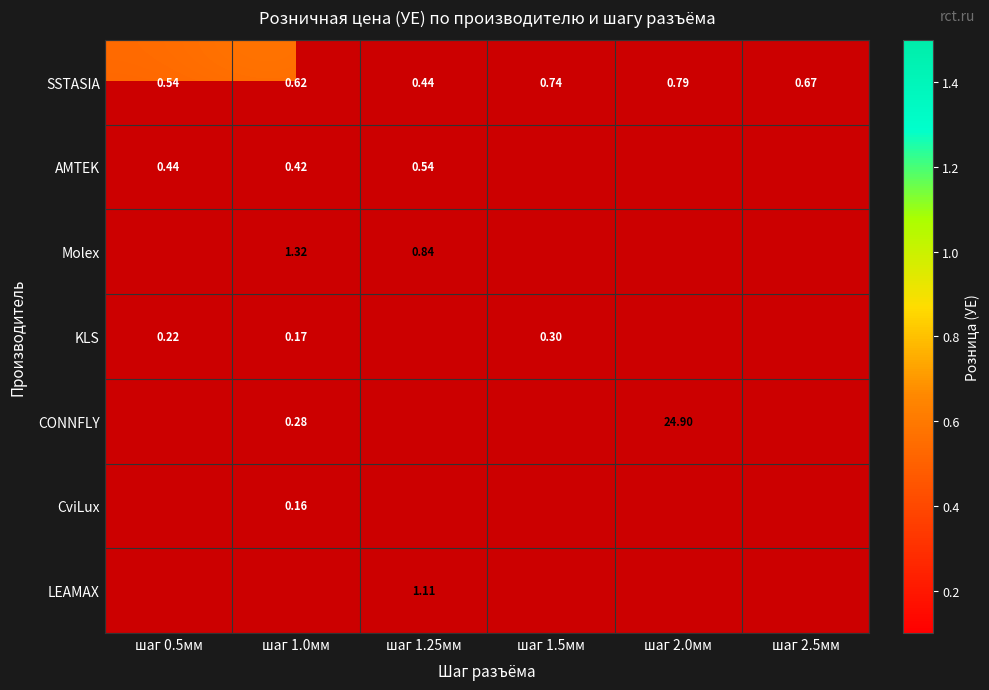

What is the sum of the AMTEK values at шаг 1.0мм and шаг 0.5мм?

0.9